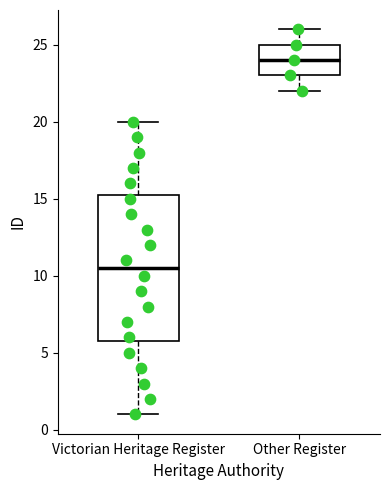

Comparing the boxes themselves (not the whiskers), which one is the tallest?

Victorian Heritage Register